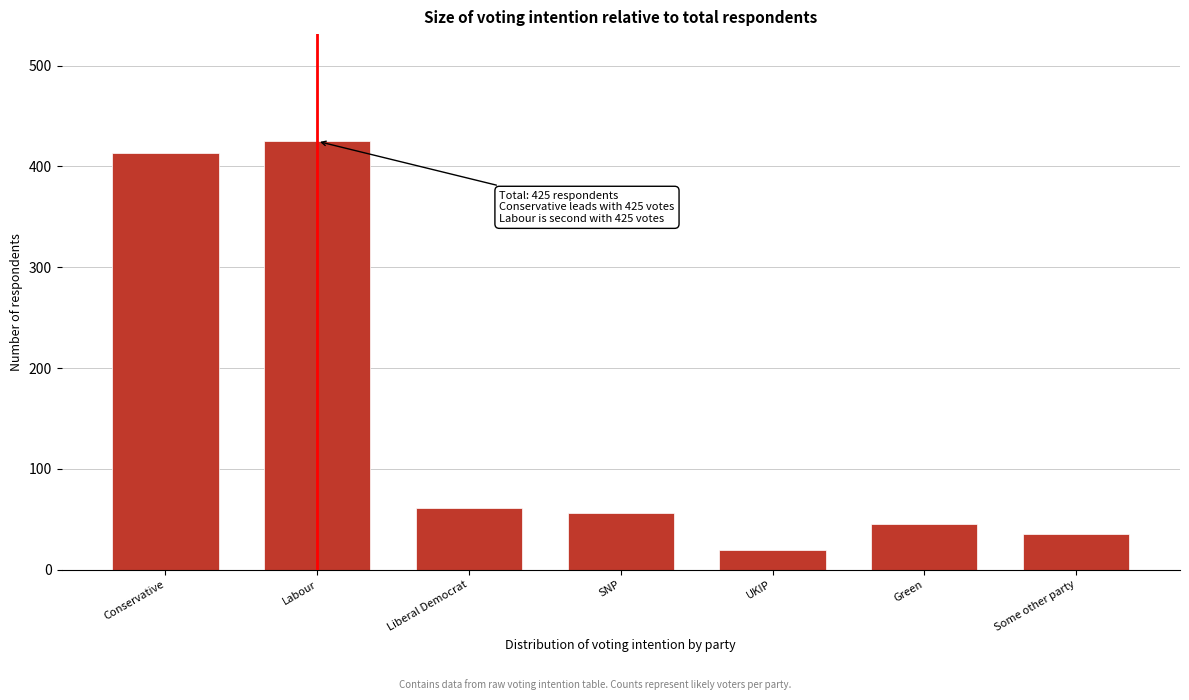

Reading right to left, what are all the values shown in this chart?

Some other party=36	Green=45	UKIP=20	SNP=56	Liberal Democrat=61	Labour=425	Conservative=413